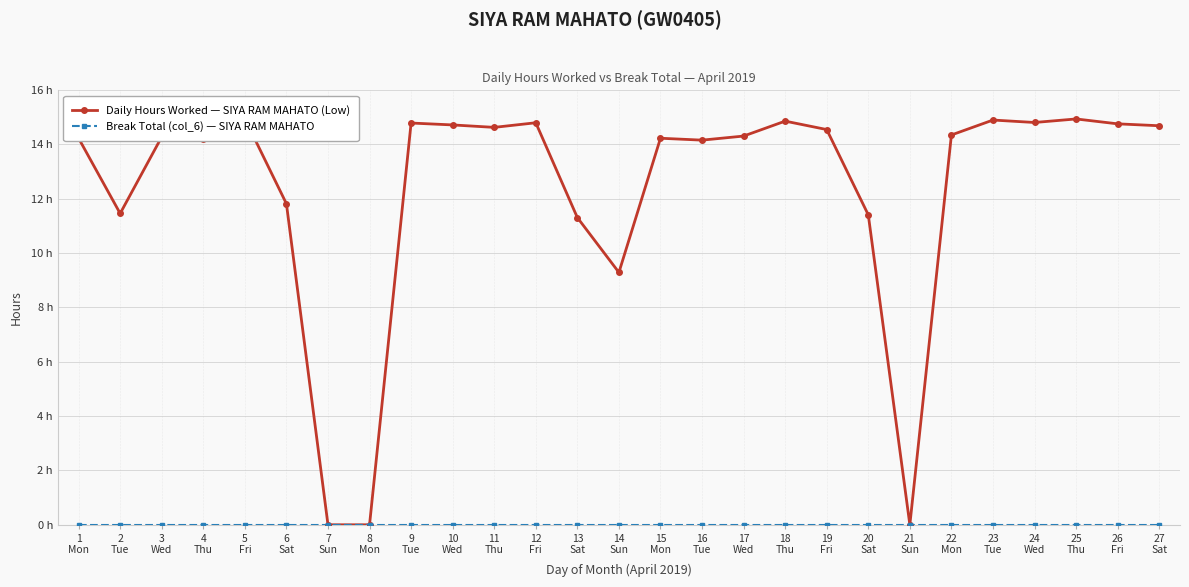

Which category has the lowest value in the Break Total (col_6) — SIYA RAM MAHATO series?

1
Mon